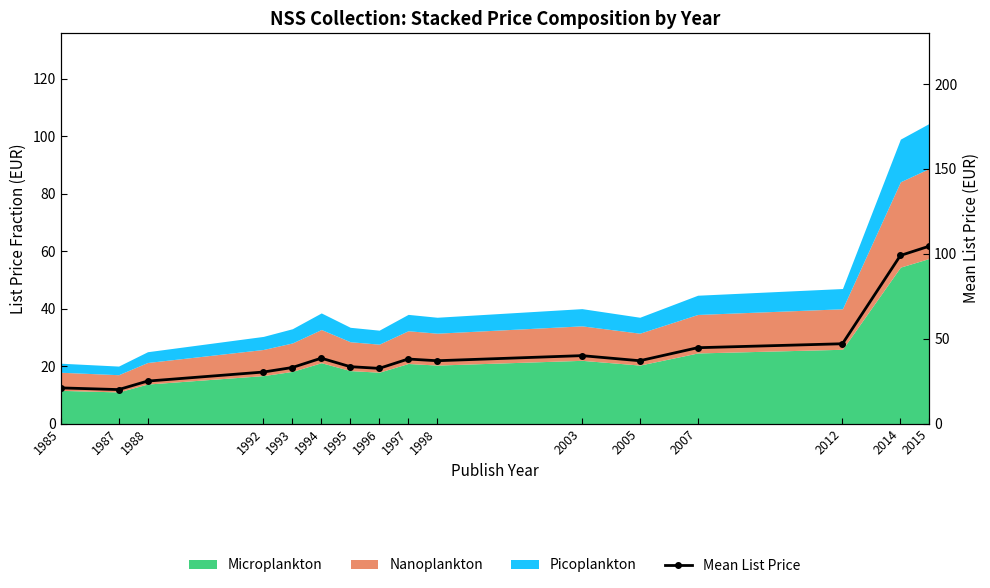

How many lines are shown in the chart?

1